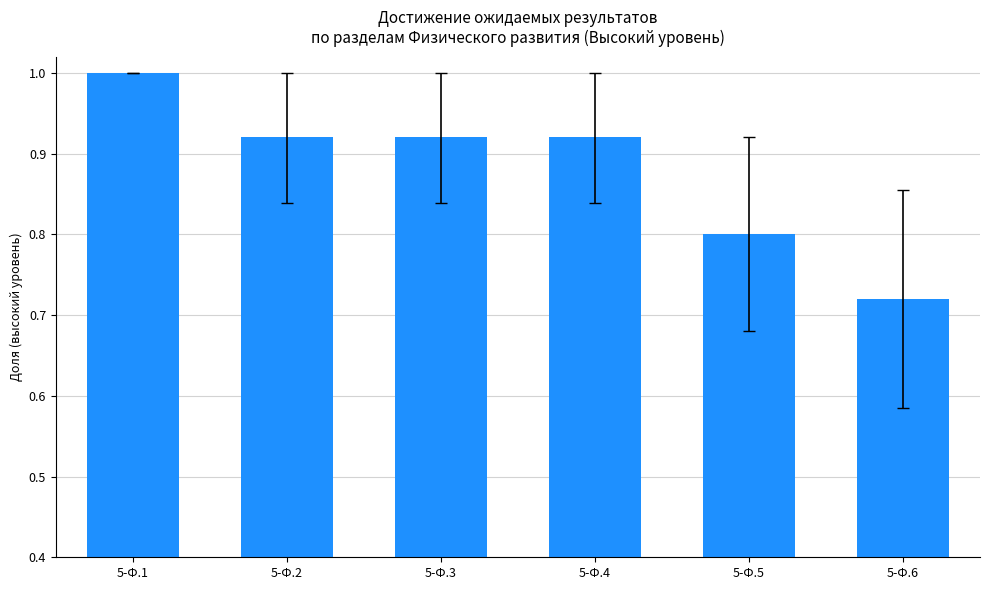

What is the difference between the values at 5-Ф.2 and 5-Ф.6?

0.2